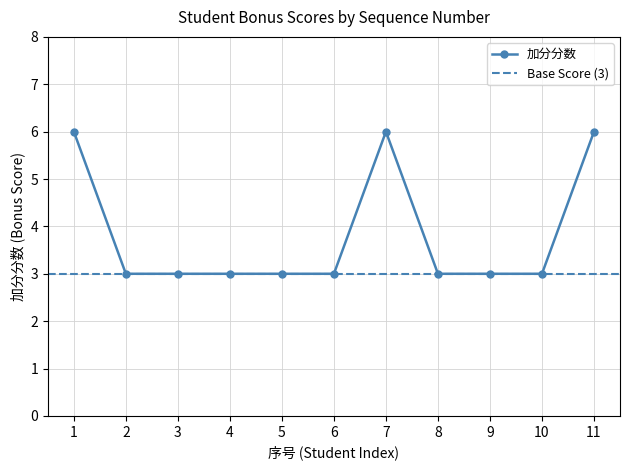

Count the values in the range 3 to 6.

11